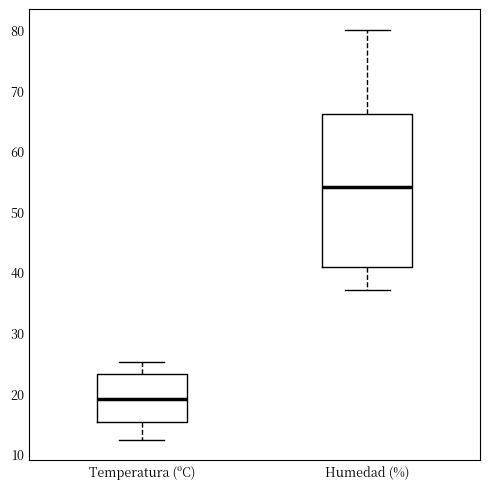

Which box is the tallest, from its lower edge to its upper edge?

Humedad (%)